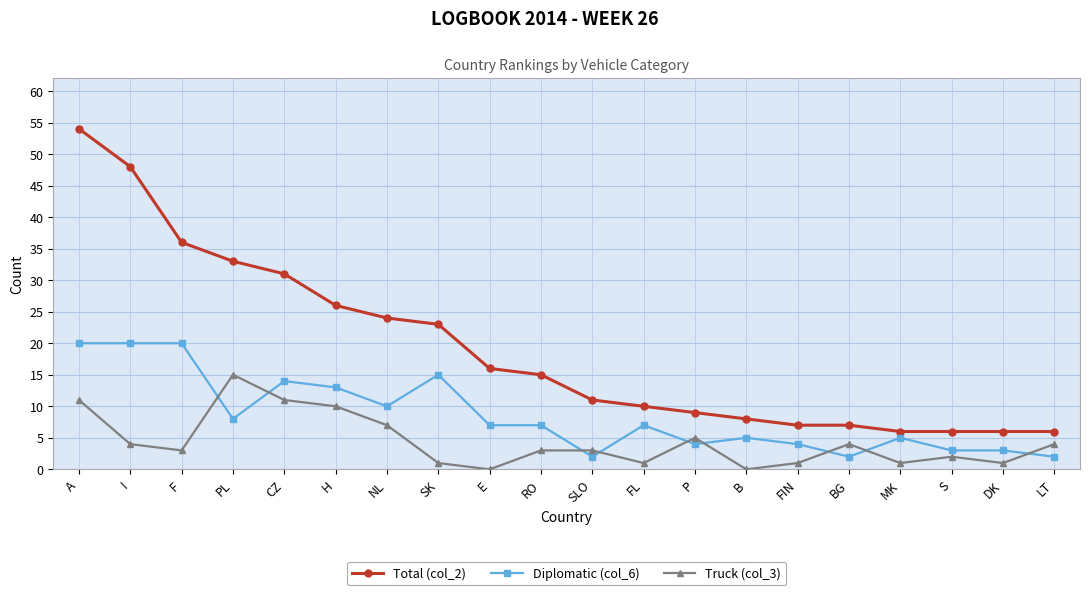

What are all the series names shown in the legend?

Total (col_2), Diplomatic (col_6), Truck (col_3)